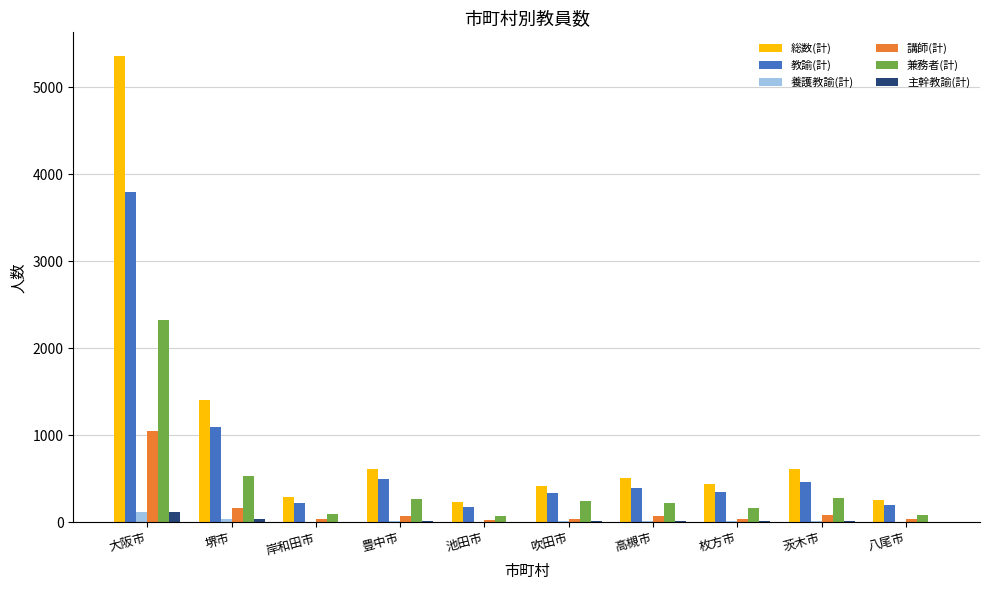

Which category has the highest value in the 兼務者(計) series?

大阪市